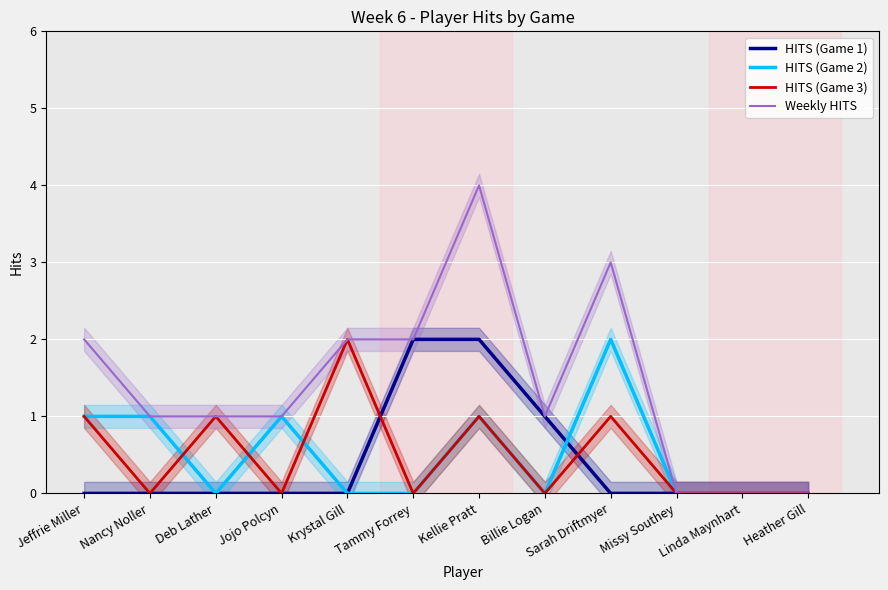

True or false: HITS (Game 3) and Weekly HITS cross at least once.

False